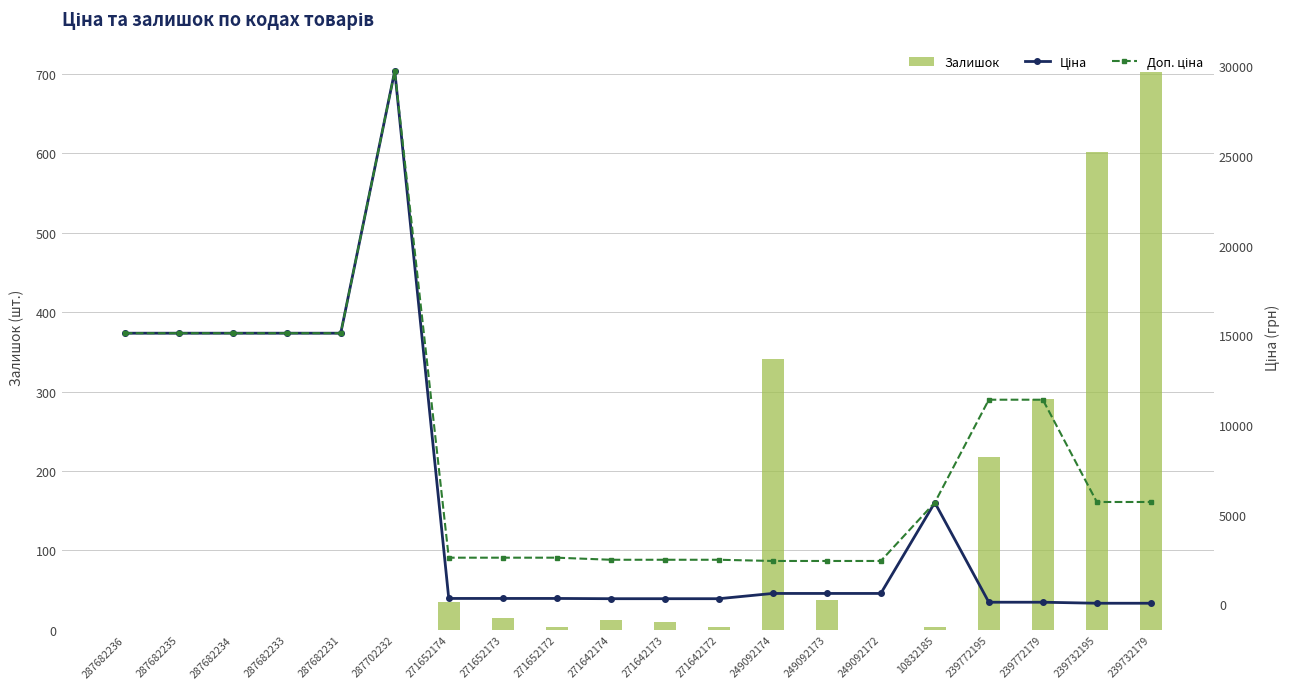

What is the total value across all series at 271642173?

2802.7